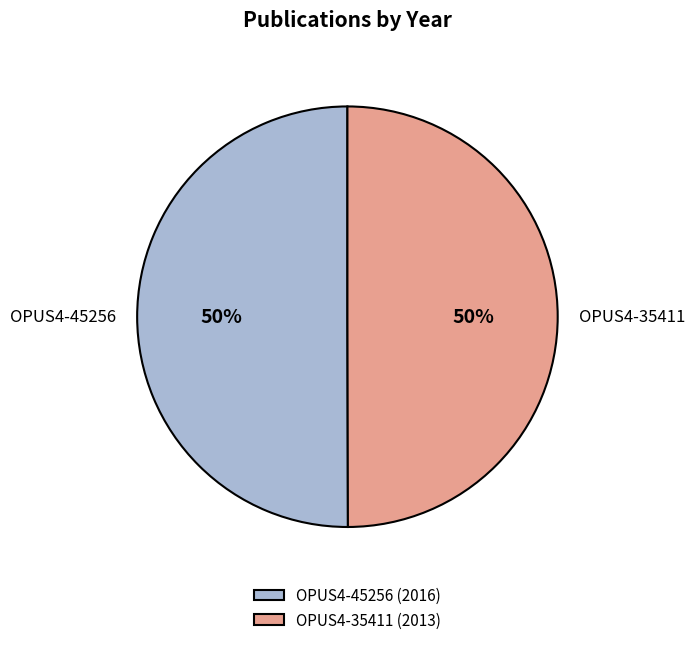

True or false: OPUS4-35411 accounts for 43% of the total.

False